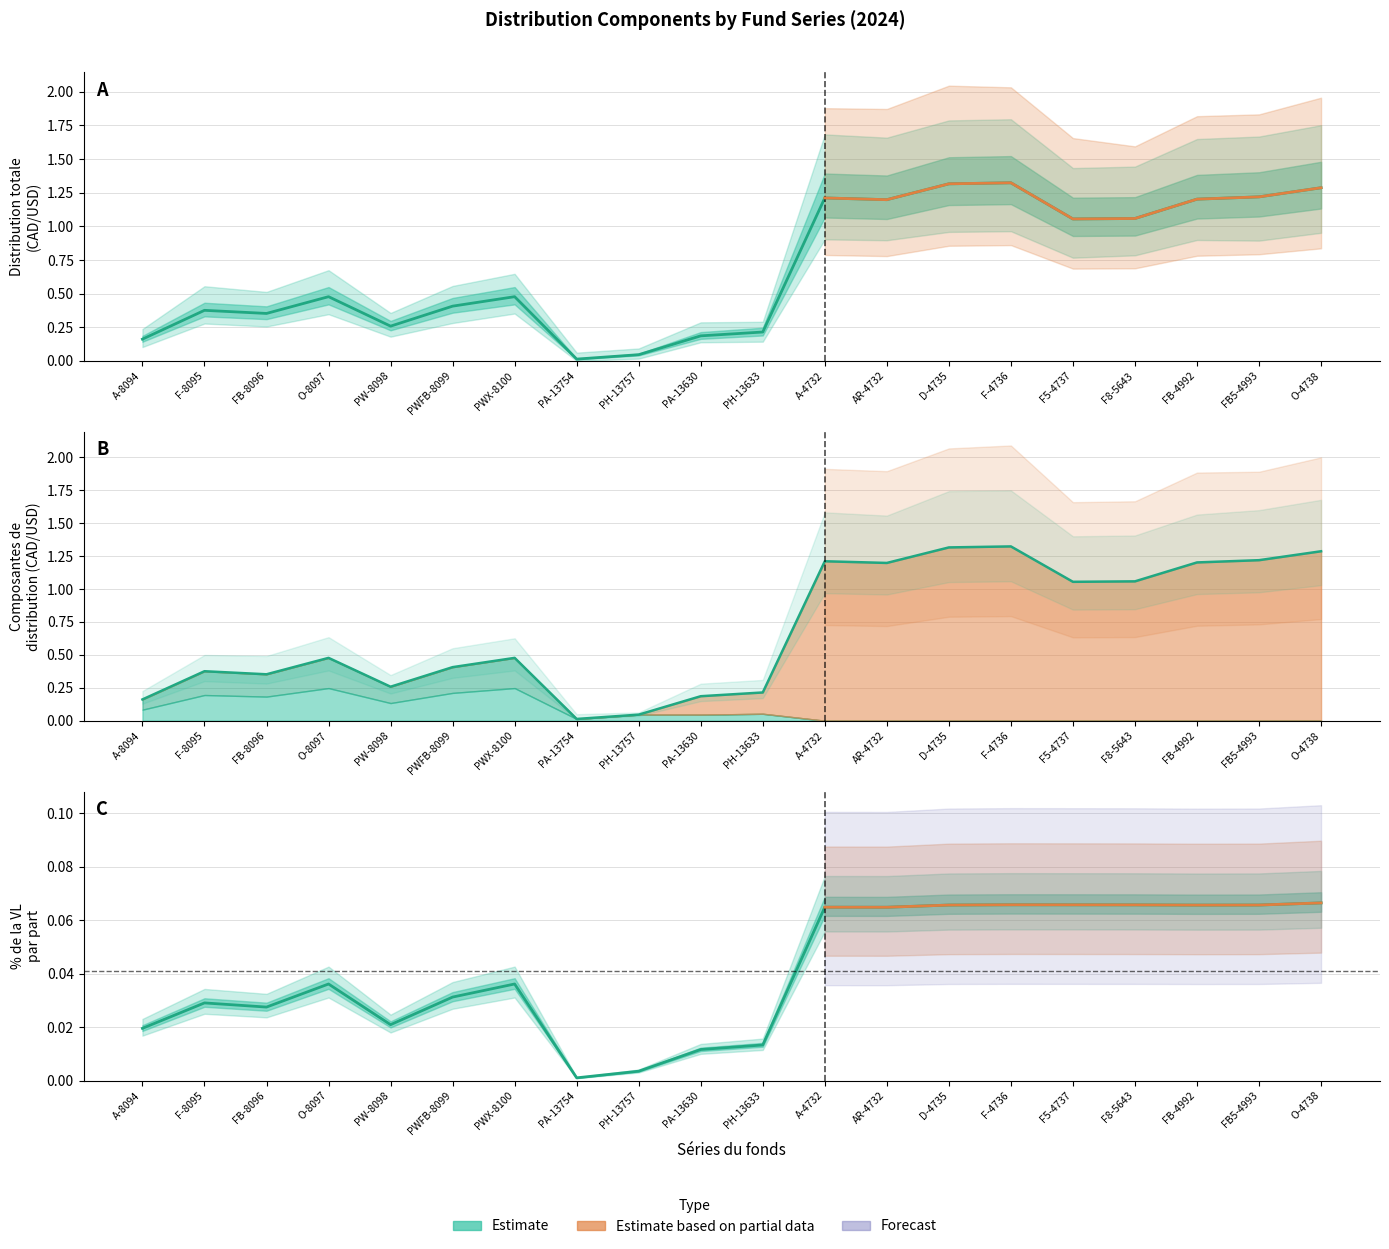

Which series changed the most between F5-4737 and O-4738?

Distribution totale